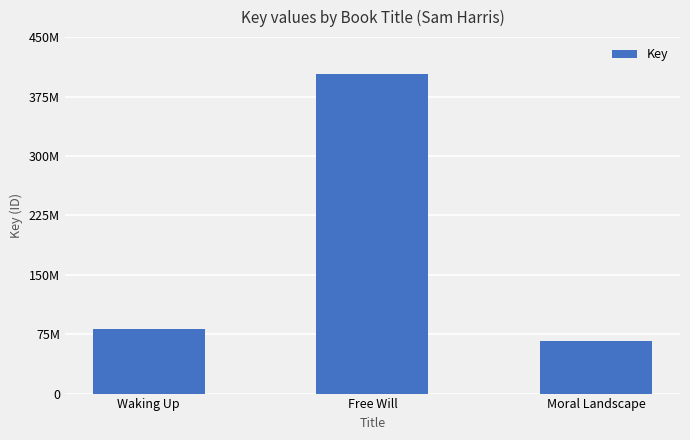

How many data points are above 81268819?

1